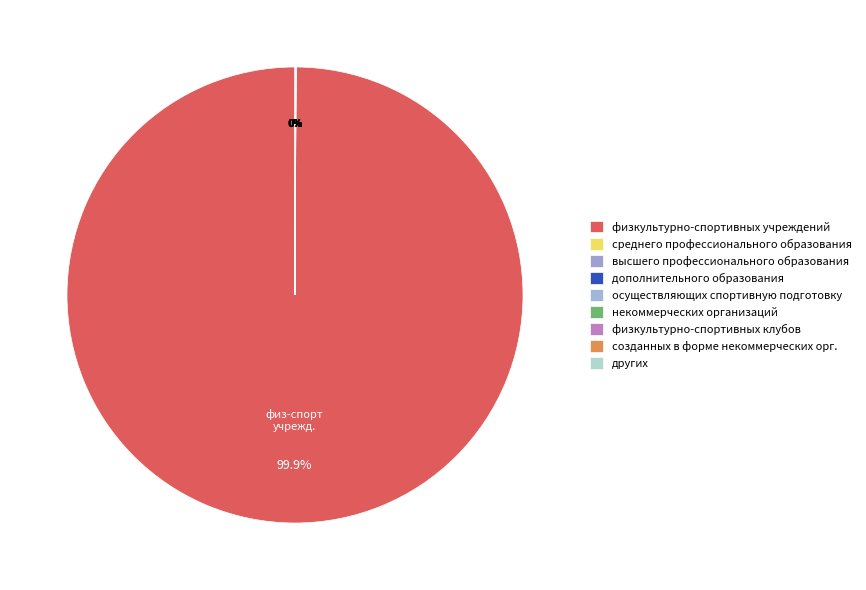

Which slice represents more than half of the pie?

физкультурно-спортивных учреждений